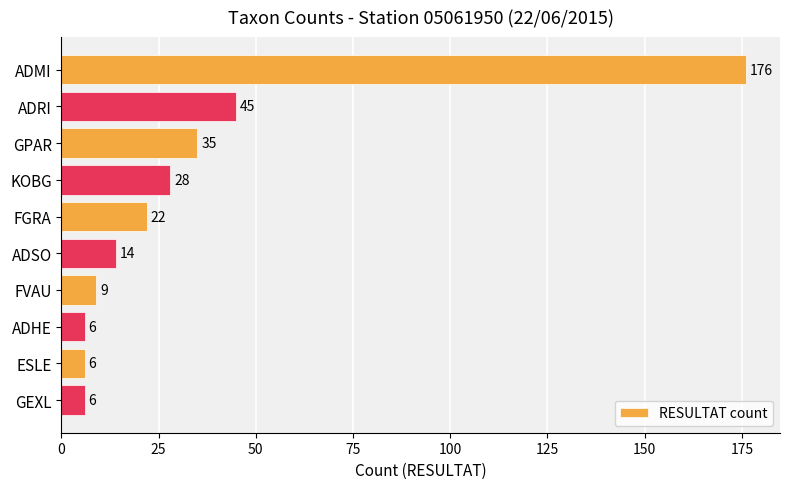

Reading top to bottom, transcribe all the data shown in this chart.

176	45	35	28	22	14	9	6	6	6